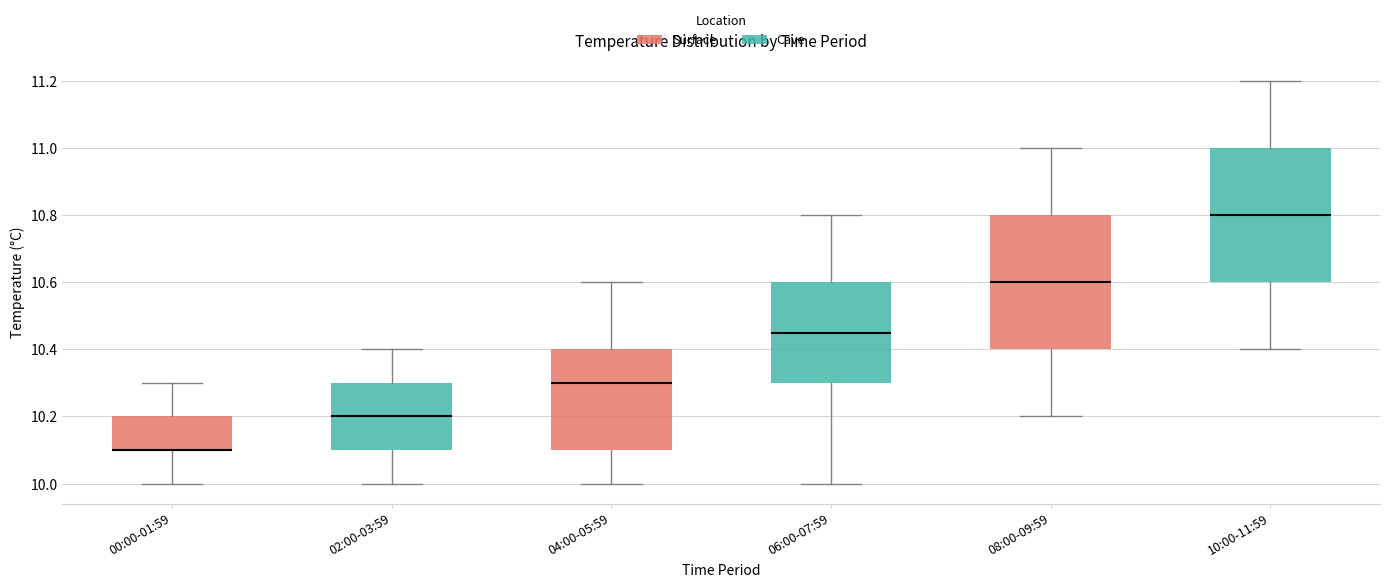

Reading left to right, transcribe this box plot: for each box, give where its median line is, the range the box spans, and where its two whiskers end, as read against the y-axis. The values are not printed on the chart, so give them approximately, as read against the axis.

00:00-01:59: median 10.10 (drawn on the box's lower edge), box 10.10 to 10.20, whiskers 10.00 to 10.30
02:00-03:59: median 10.20, box 10.10 to 10.30, whiskers 10.00 to 10.40
04:00-05:59: median 10.30, box 10.10 to 10.40, whiskers 10.00 to 10.60
06:00-07:59: median 10.46, box 10.30 to 10.60, whiskers 10.00 to 10.80
08:00-09:59: median 10.60, box 10.40 to 10.80, whiskers 10.20 to 11.00
10:00-11:59: median 10.80, box 10.60 to 11.00, whiskers 10.40 to 11.20